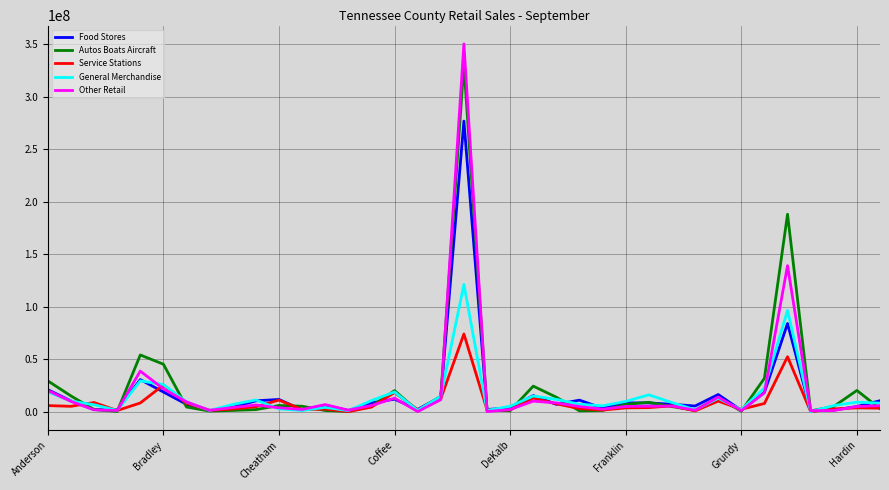

Which series has the largest range (max minus min)?

Other Retail